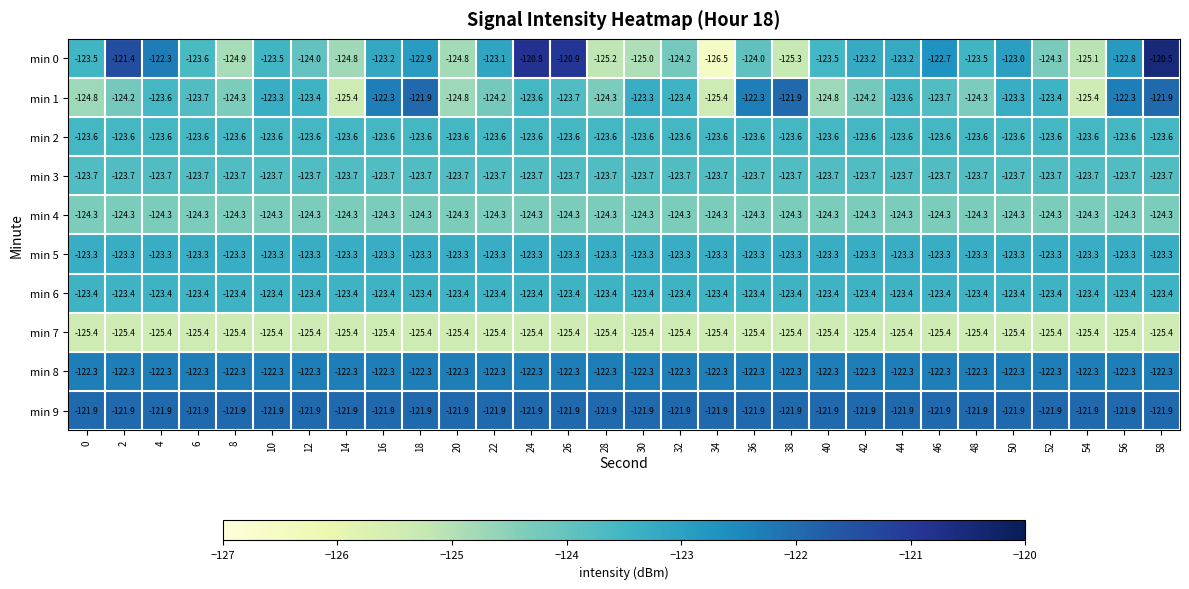

The value of min 7 at 4 is -42.3. True or false?

False